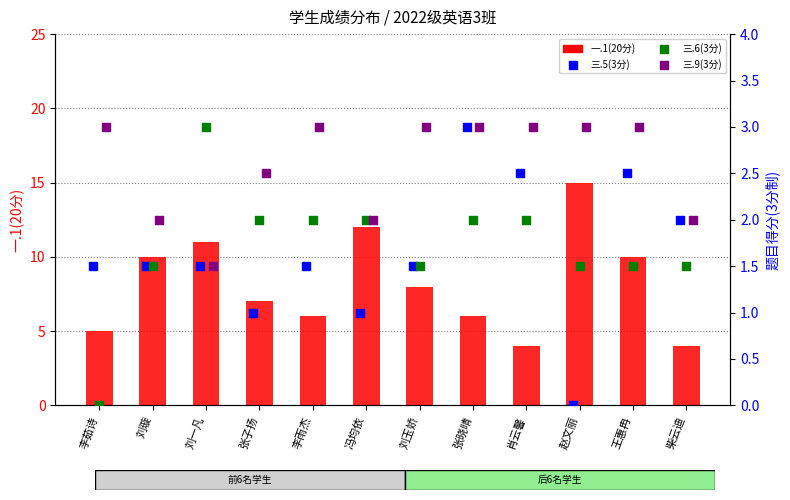

What is the total value across all series at 冯均依?

17.0